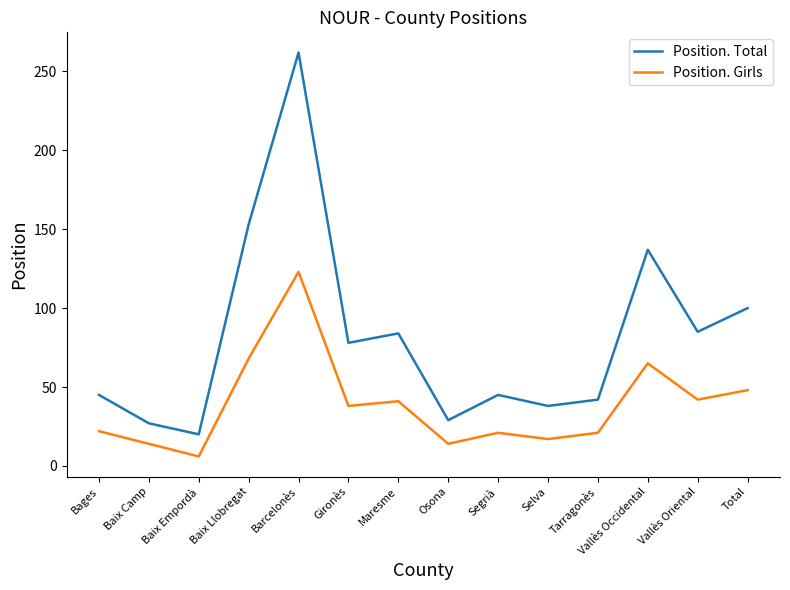

Count the number of categories in the chart.

14